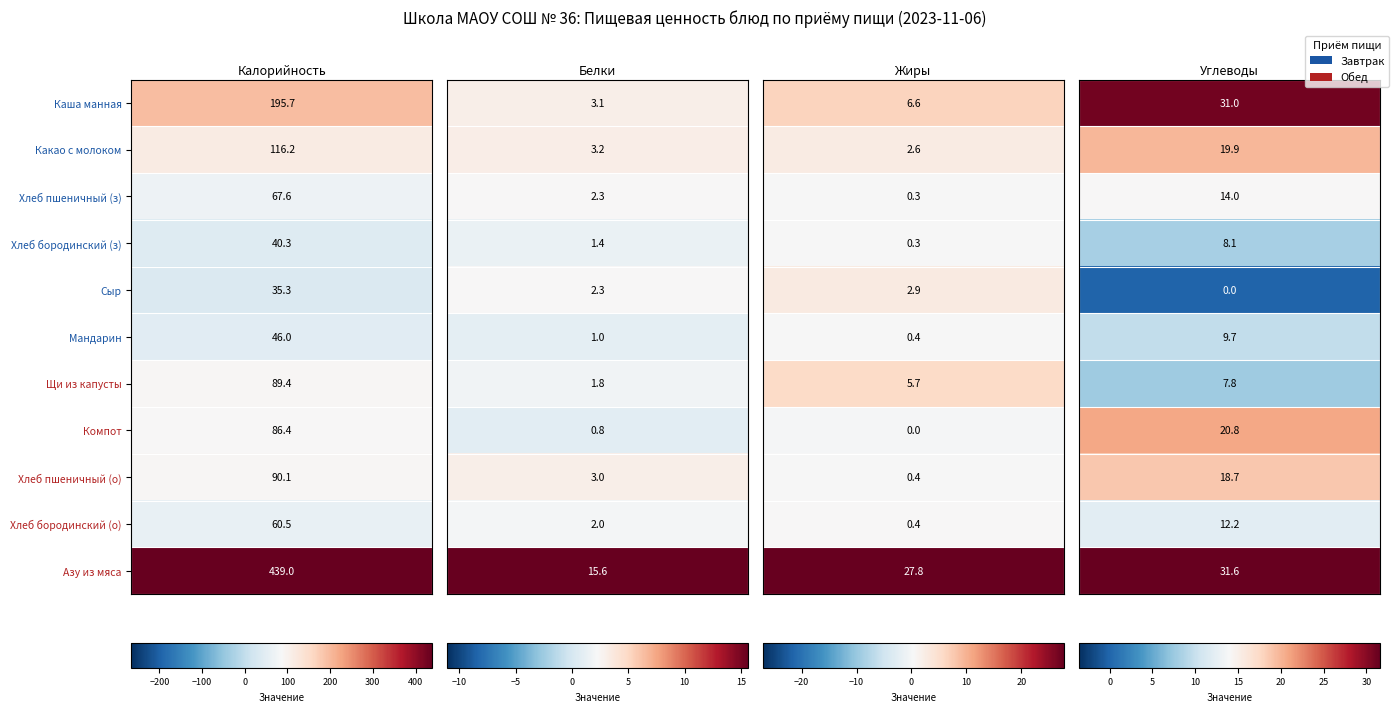

List the series in order of their overall mean, lowest first.

Завтрак, Обед